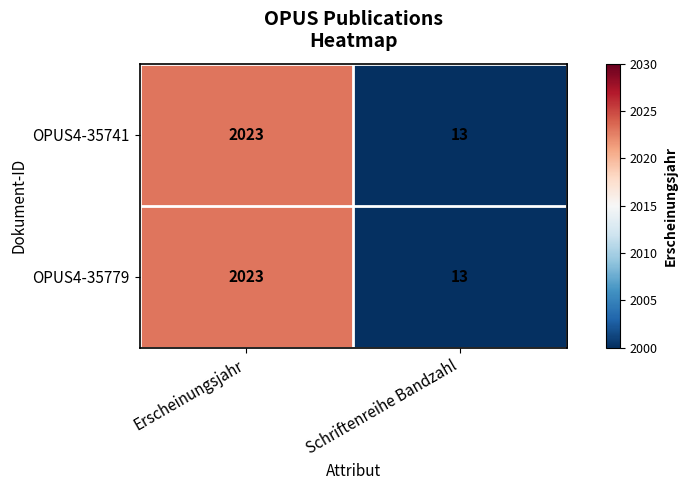

At which category is the sum across all series the highest?

Erscheinungsjahr